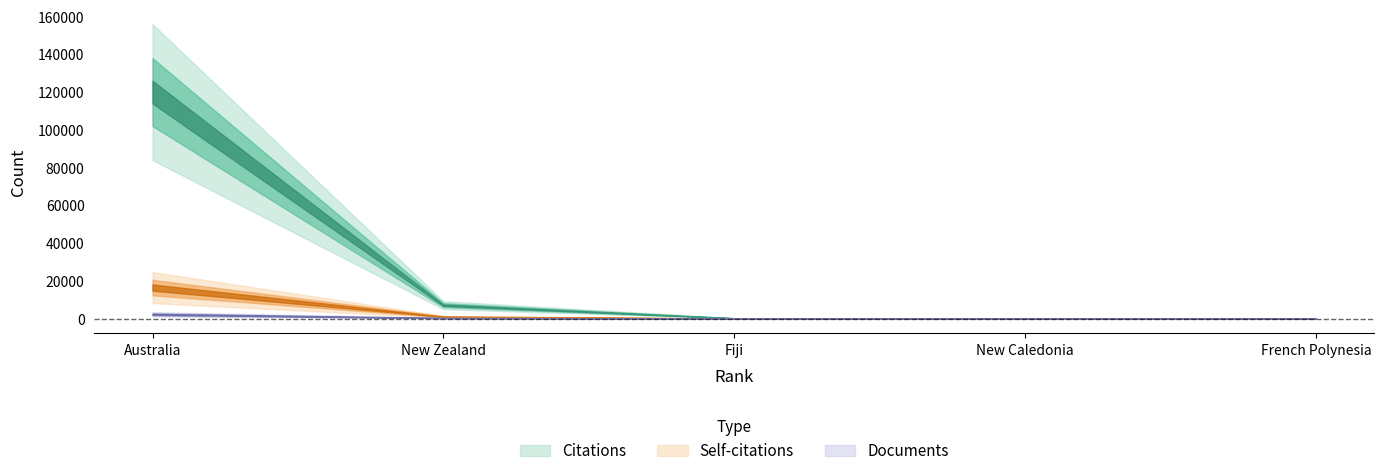

What is the greatest value displayed?

119958